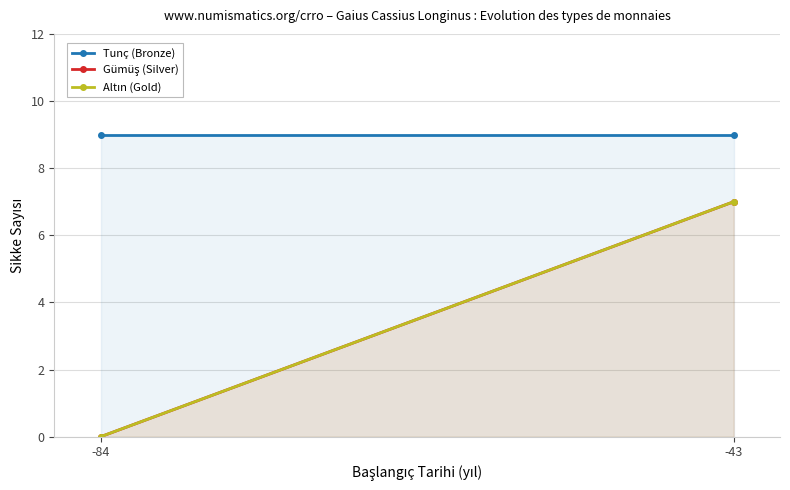

At which label does Altın (Gold) reach its minimum?

-84